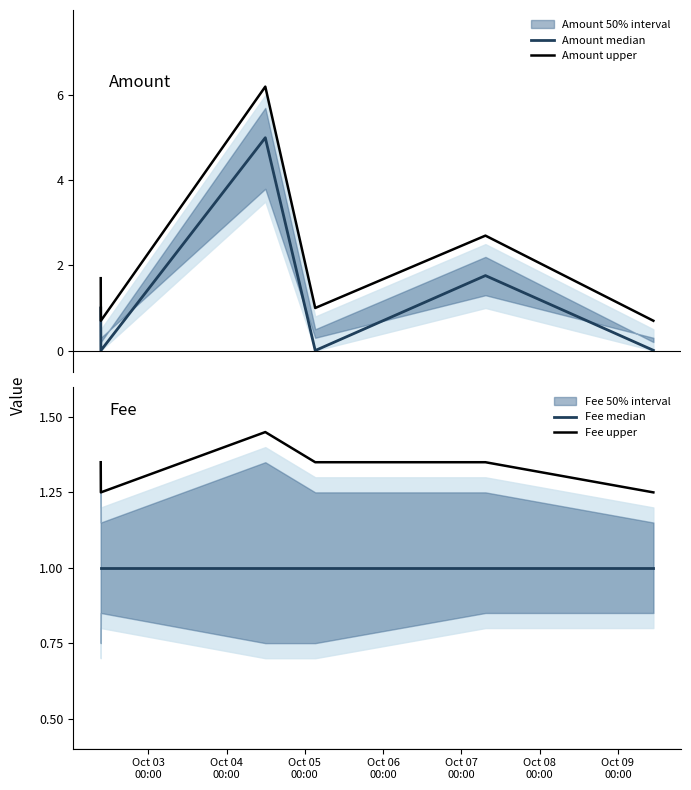

Reading left to right, what are all the values shown in this chart?

Amount median: 1.0	0.0	5.0	0.0	1.8	0.0
Amount upper: 1.7	0.7	6.2	1.0	2.7	0.7
Fee median: 1.0	1.0	1.0	1.0	1.0	1.0
Fee upper: 1.4	1.2	1.4	1.4	1.4	1.2